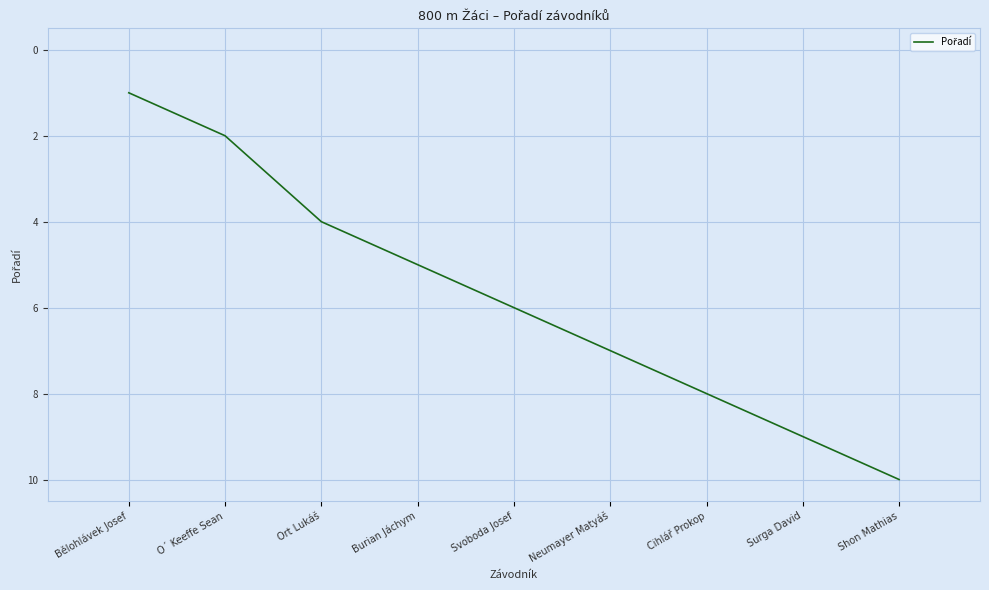

Which has a higher value, Ort Lukáš or Shon Mathias?

Shon Mathias